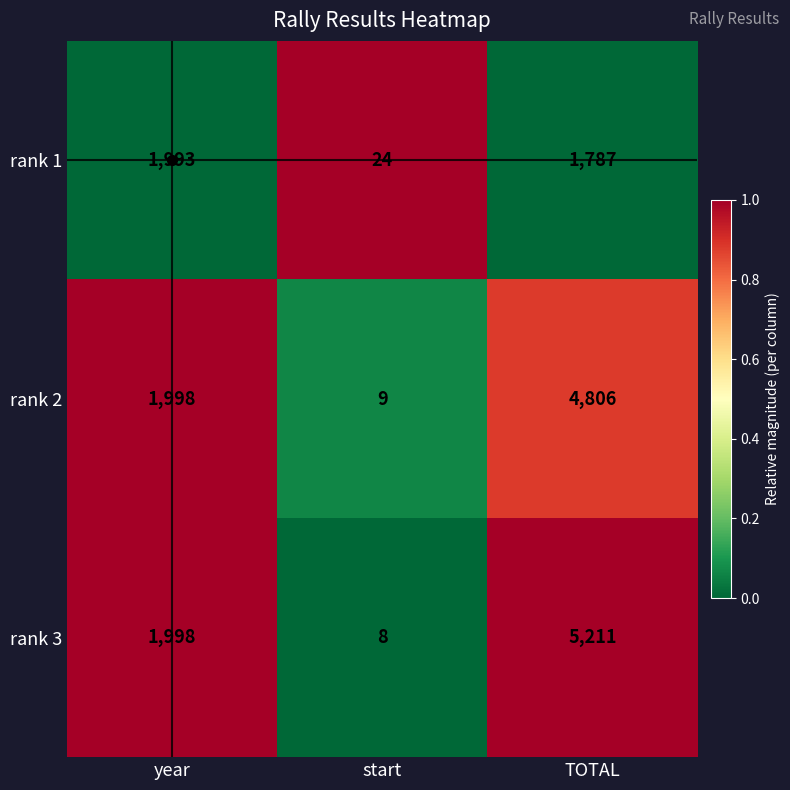

What is the spread (max minus min) of values at TOTAL?

3424